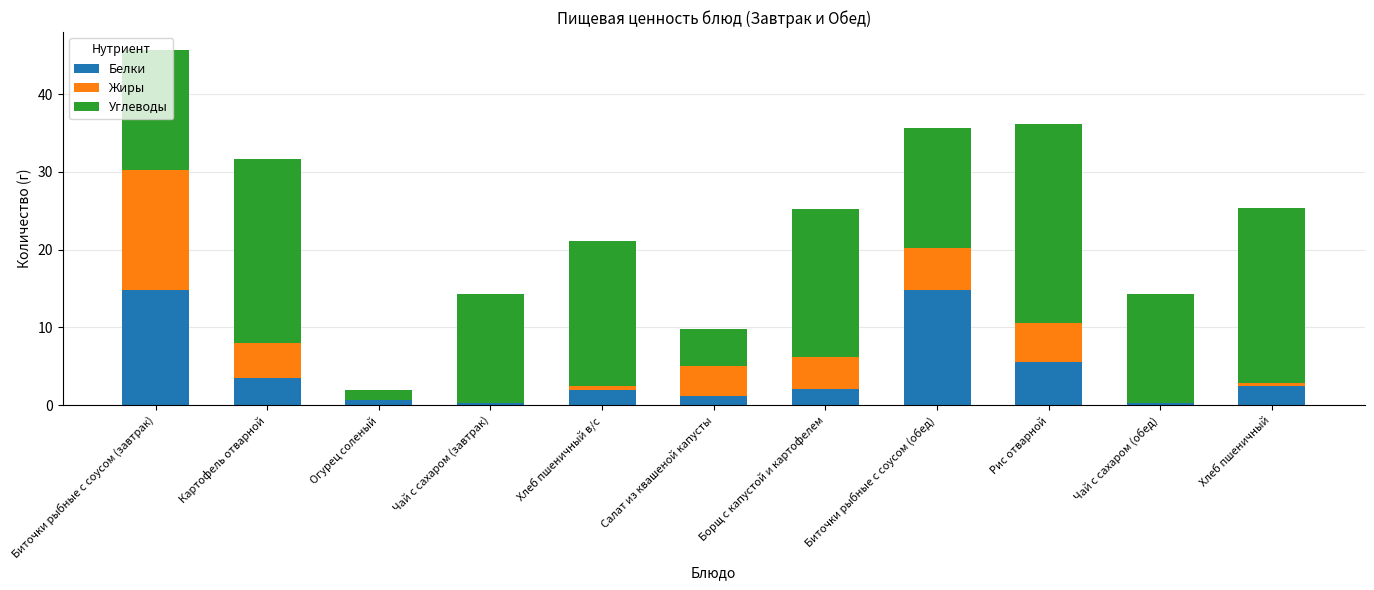

At which category is the sum across all series the highest?

Биточки рыбные с соусом (завтрак)